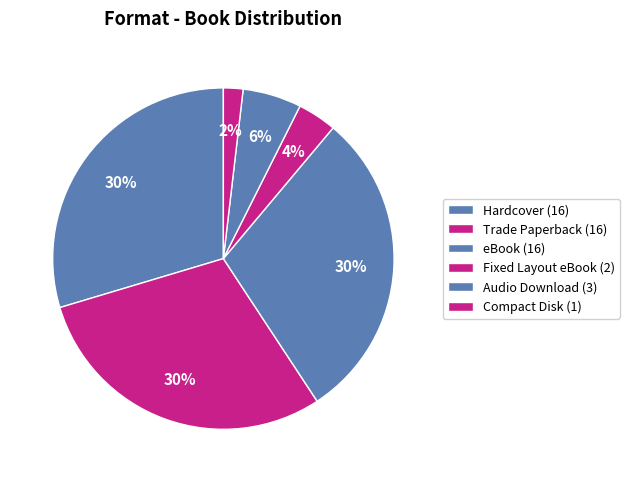

Count the number of slices in the pie.

6